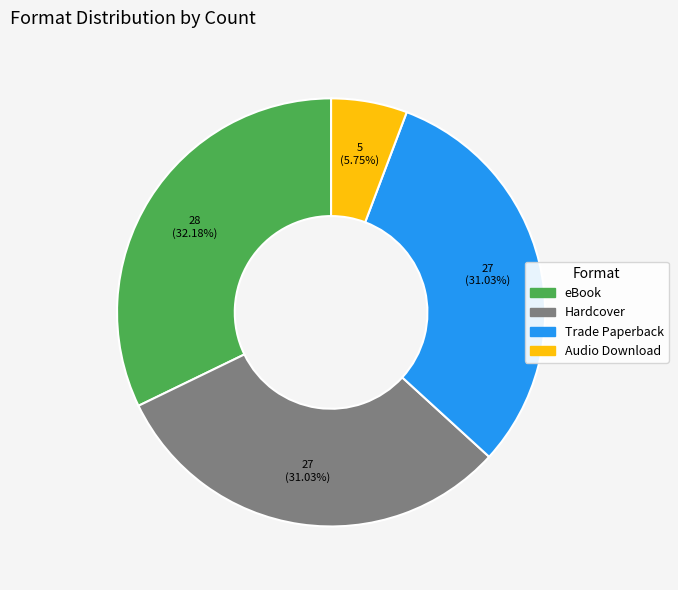

What percentage is NOT represented by eBook?

67.8%